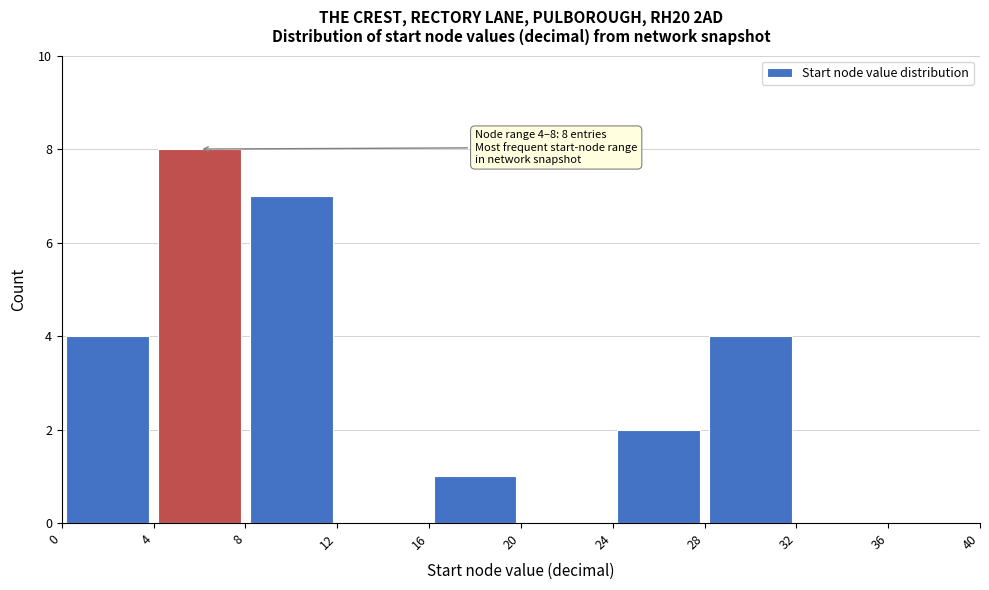

Over which range of the x-axis is the bar tallest?

4 to 8